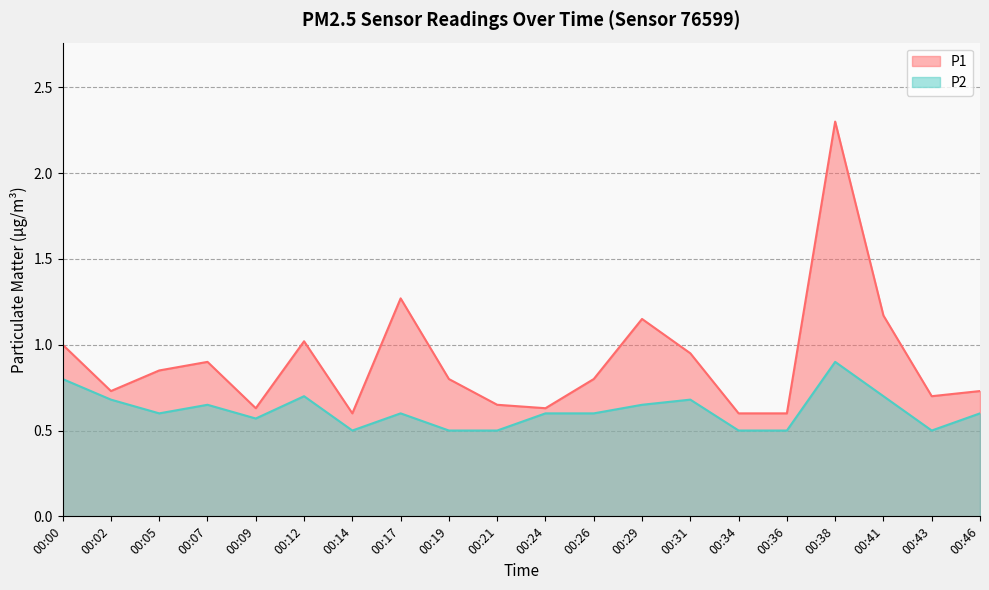

True or false: P2 and P1 intersect in this chart.

False